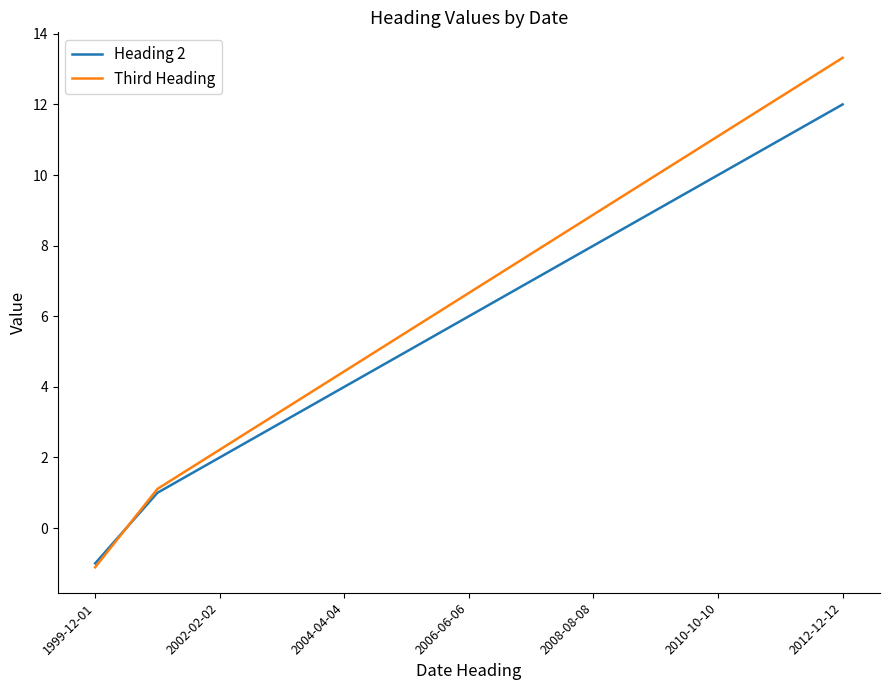

What is the minimum value for Heading 2?

-1.0